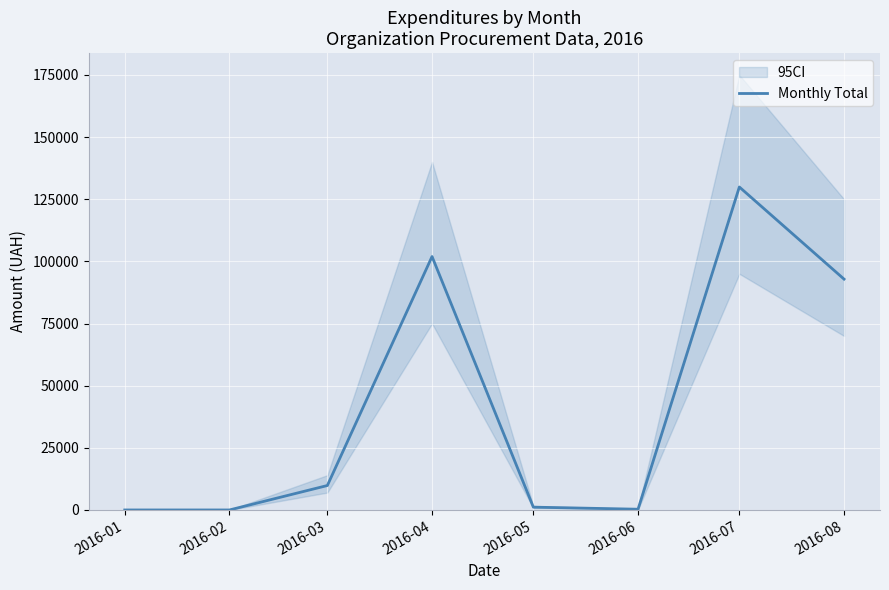

Reading left to right, extract all data points from this chart.

0.0	0.0	9836.2	101936.4	1134.2	300.0	129907.8	92856.7